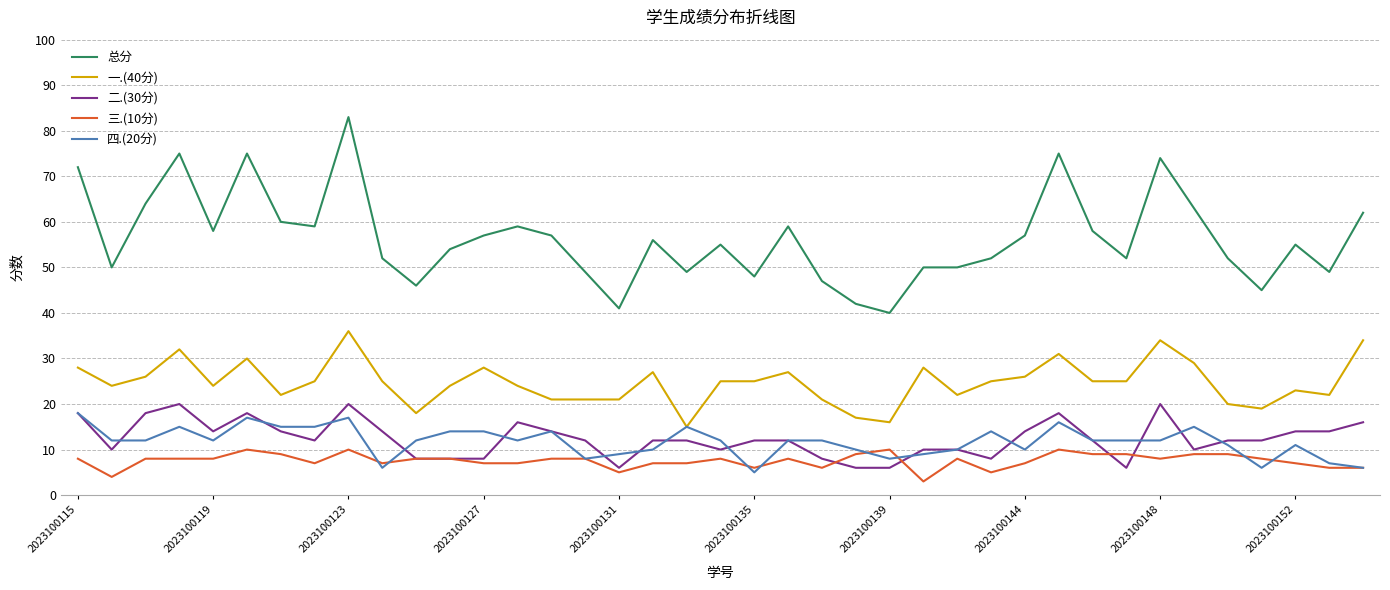

Which series has the widest spread of values?

总分